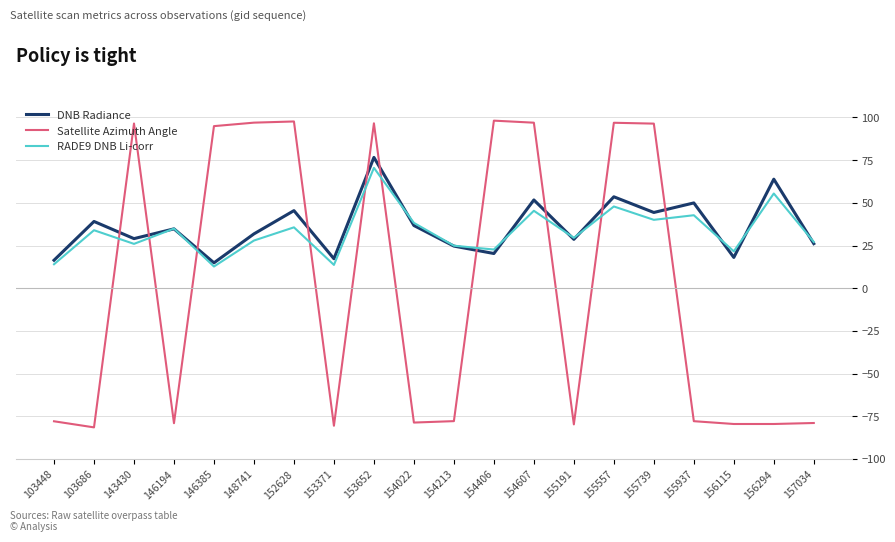

What is the total value across all series at 155937?

14.8